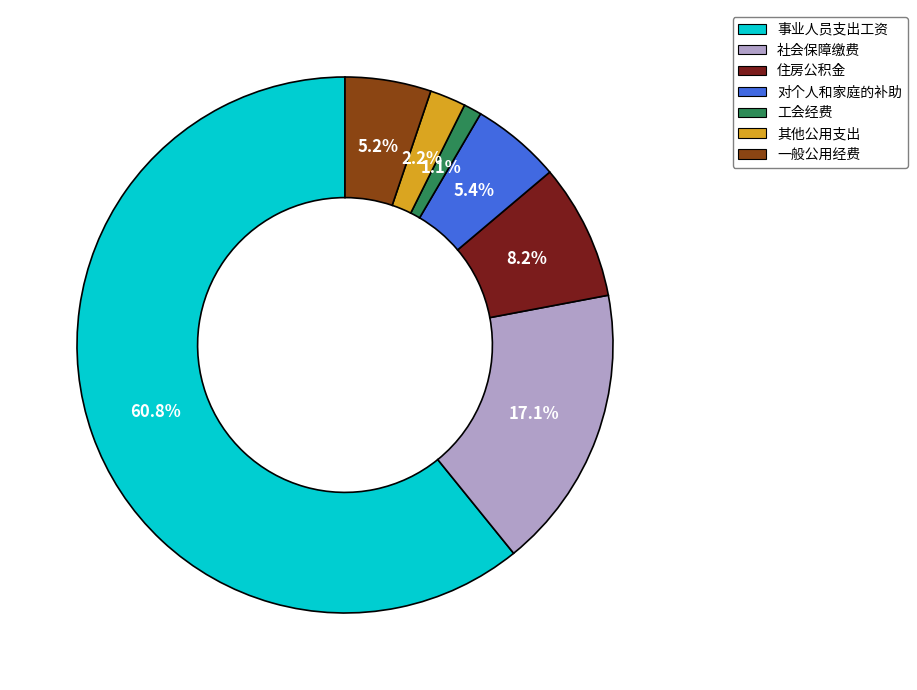

To the nearest percent, what is the difference between the largest and smallest slice percentages?

60%